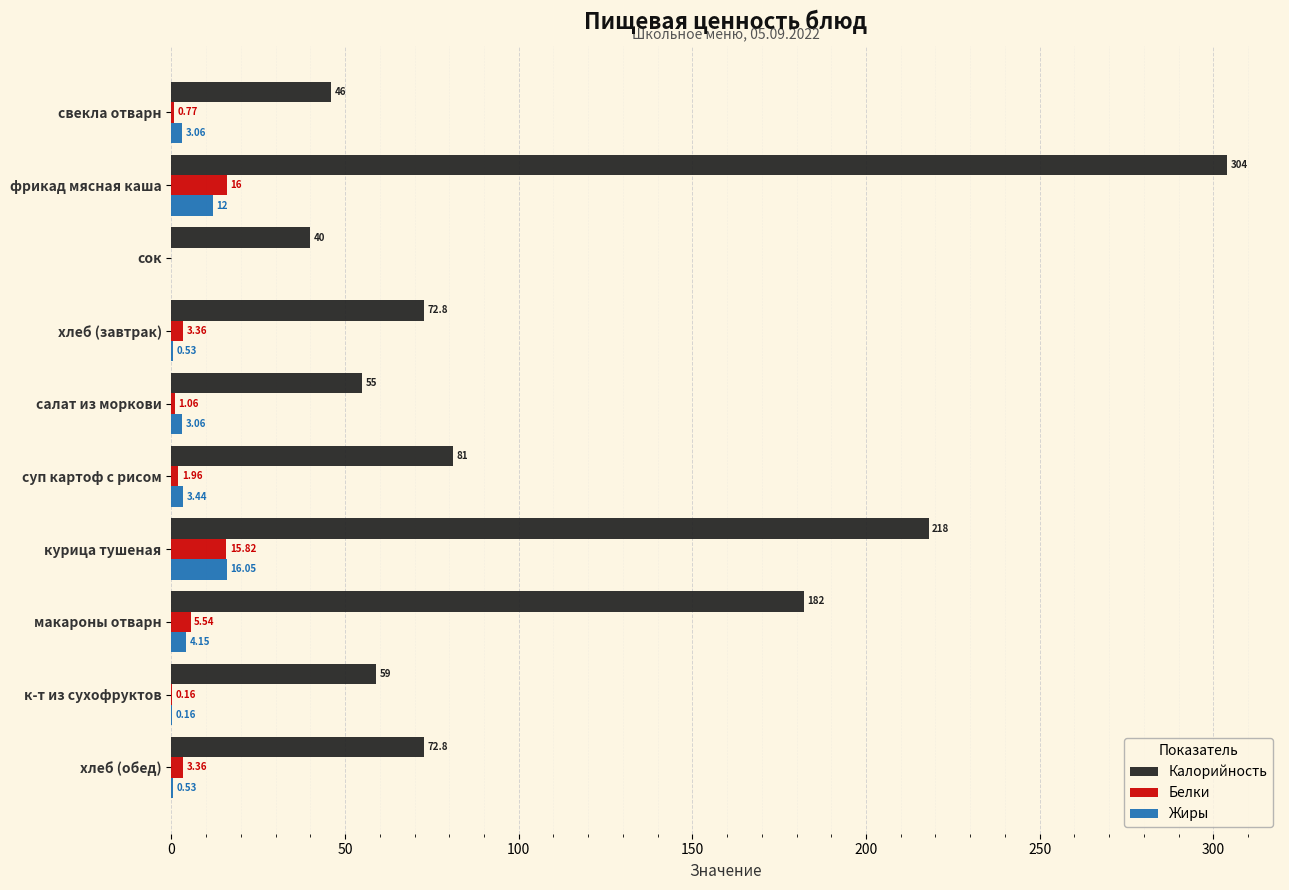

Where is Белки nearest to the value 8?

макароны отварн